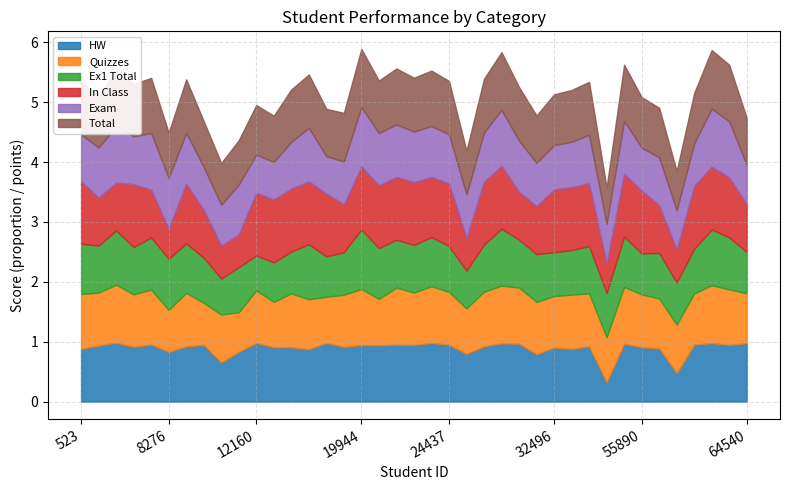

The value of Exam at 19952 is 0.5. True or false?

False